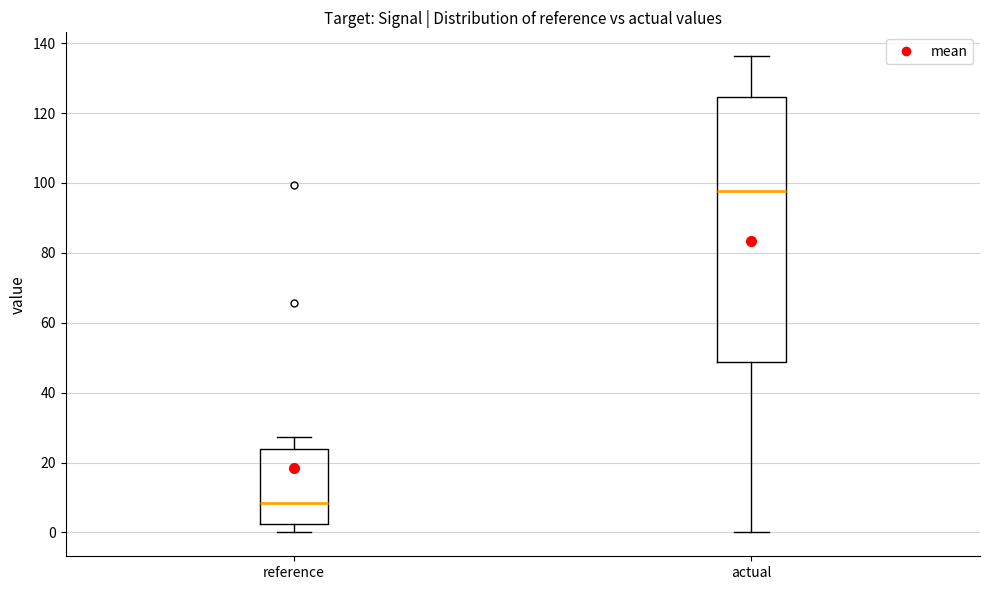

Which box has the lowest median line?

reference